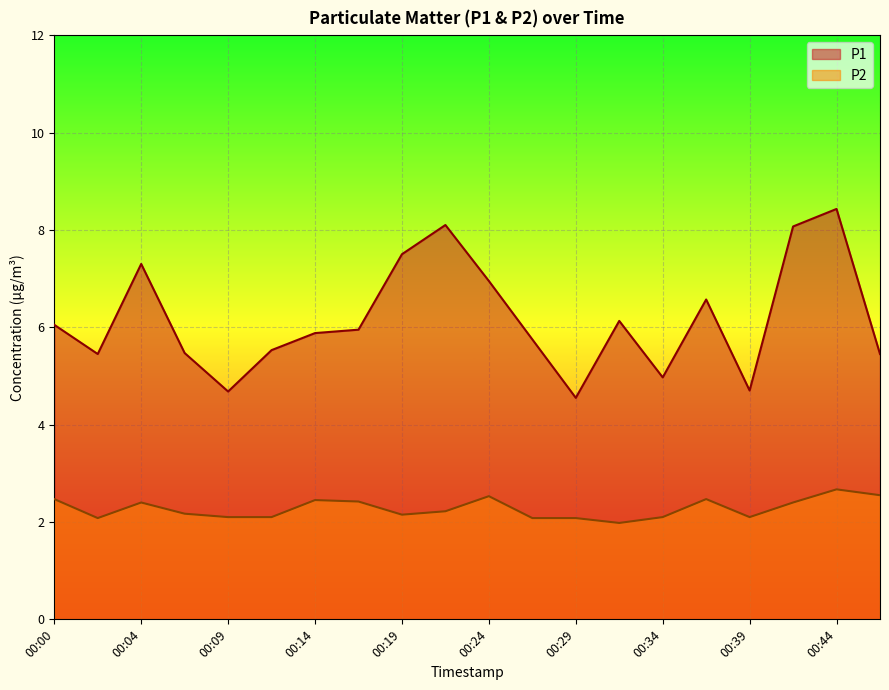

Does the chart display data point markers on the line(s)?

No